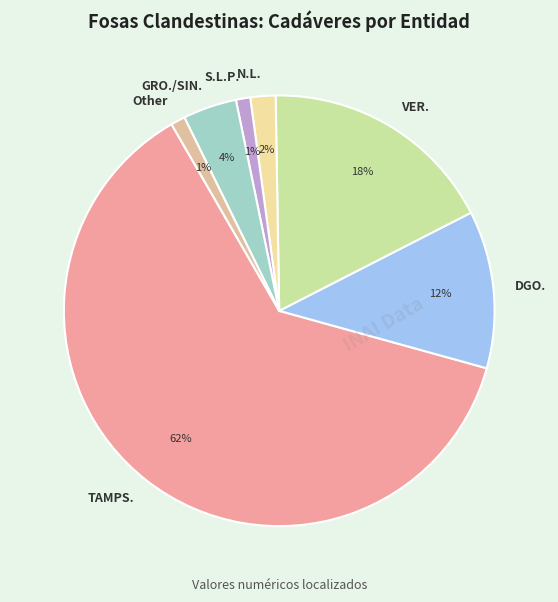

Is it true that S.L.P. is 1% of the pie?

True